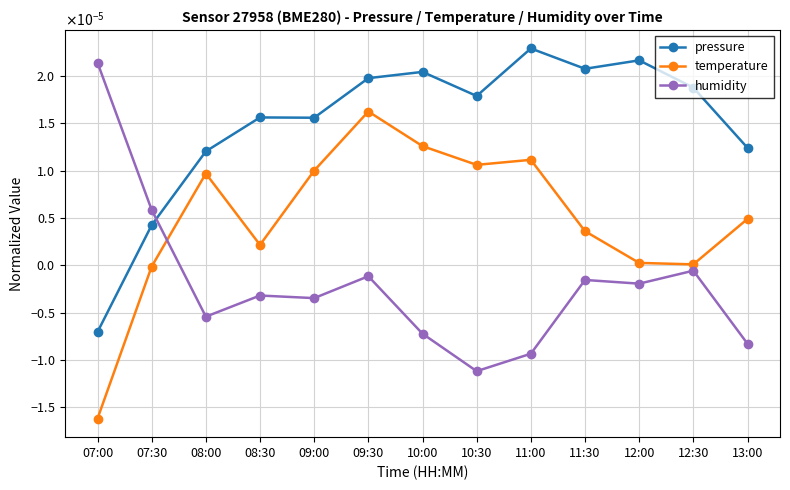

How many intersections are there between humidity and pressure?

1